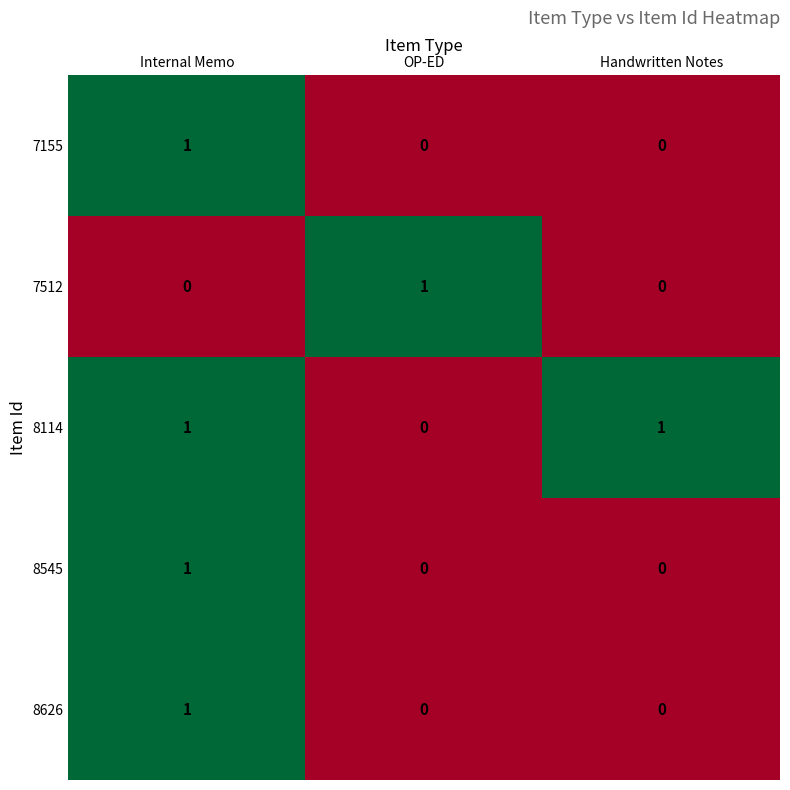

Reading left to right, extract all data points from this chart.

7155: Internal Memo=1	OP-ED=0	Handwritten Notes=0
7512: Internal Memo=0	OP-ED=1	Handwritten Notes=0
8114: Internal Memo=1	OP-ED=0	Handwritten Notes=1
8545: Internal Memo=1	OP-ED=0	Handwritten Notes=0
8626: Internal Memo=1	OP-ED=0	Handwritten Notes=0